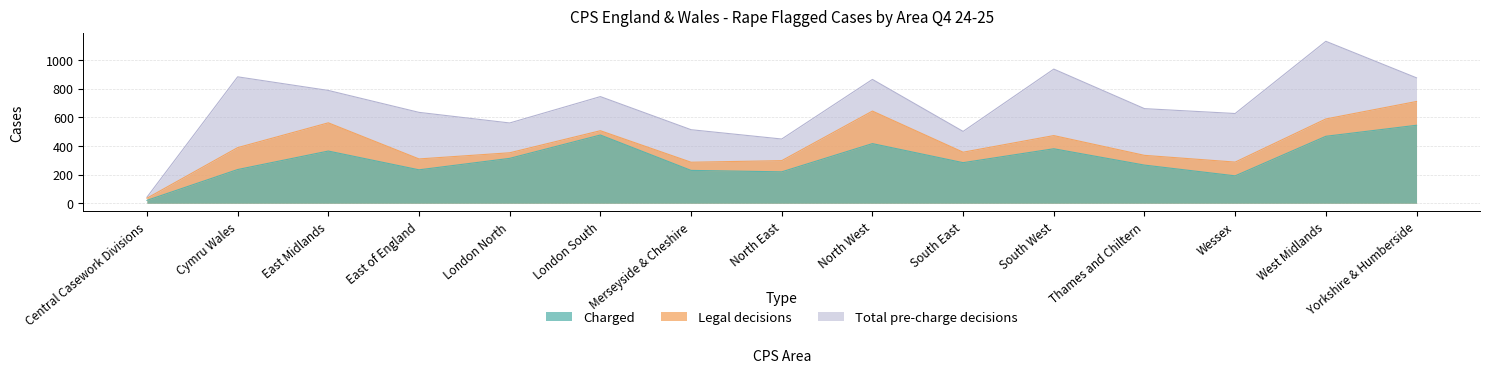

Reading right to left, transcribe all the data shown in this chart.

Charged: 544	467	191	266	380	283	416	219	229	476	313	233	364	235	20
Legal decisions: 710	588	287	334	472	356	643	297	286	506	352	309	561	388	35
Total pre-charge decisions: 875	1130	626	660	936	501	864	448	513	744	560	634	787	882	42